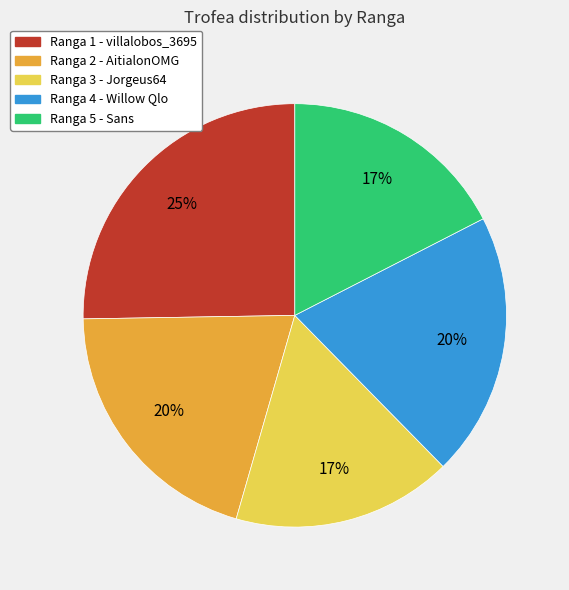

Which has a higher value, Ranga 1 - villalobos_3695 or Ranga 4 - Willow Qlo?

Ranga 1 - villalobos_3695